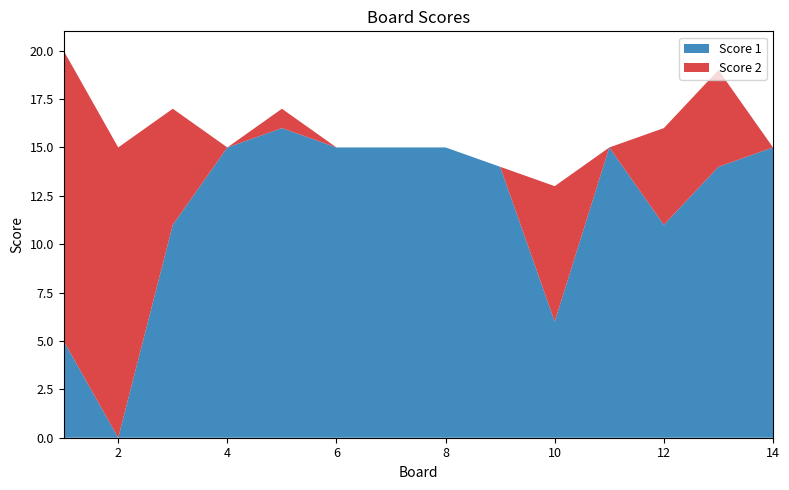

Reading left to right, what are all the values shown in this chart?

Score 1: 1=5	2=0	3=11	4=15	5=16	6=15	7=15	8=15	9=14	10=6	11=15	12=11	13=14	14=15
Score 2: 1=15	2=15	3=6	4=0	5=1	6=0	7=0	8=0	9=0	10=7	11=0	12=5	13=5	14=0